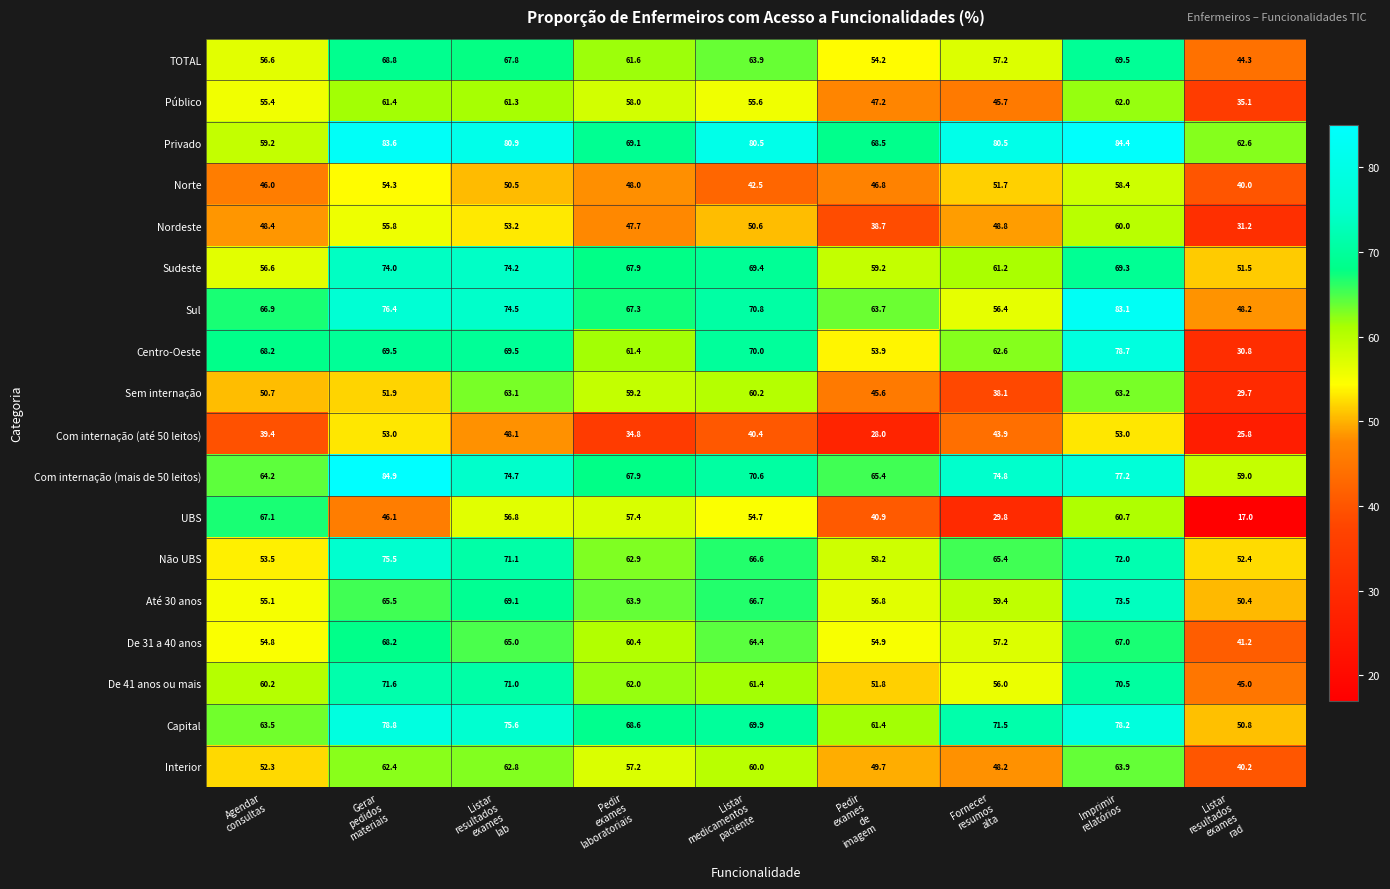

Which series has the largest total across all categories?

Privado